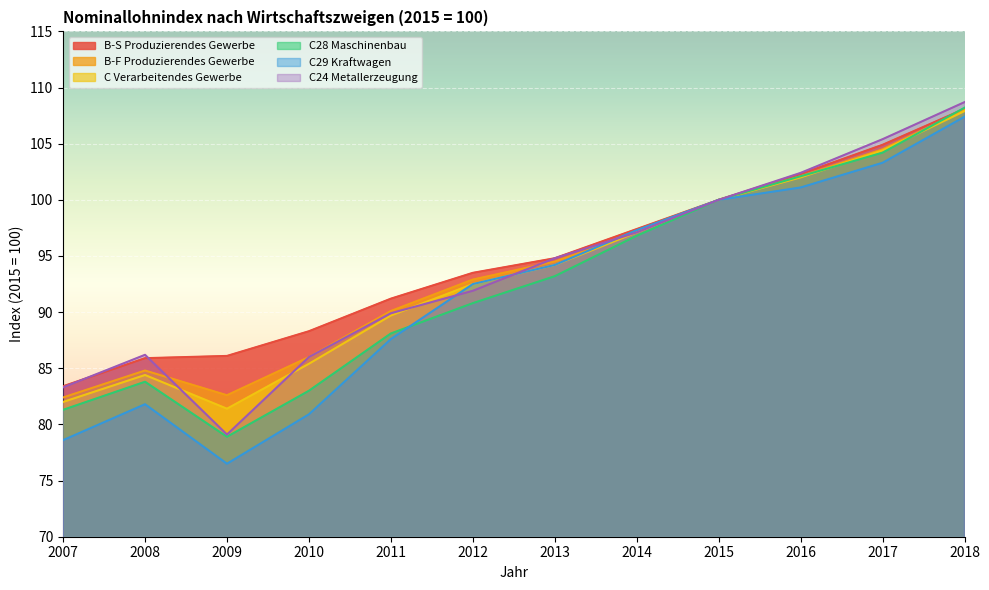

Which series has the largest total across all categories?

B-S Produzierendes Gewerbe